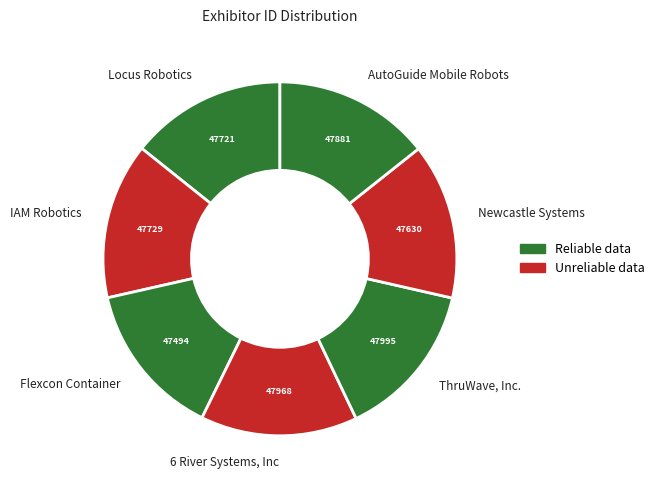

True or false: Flexcon Container accounts for 14% of the total.

True